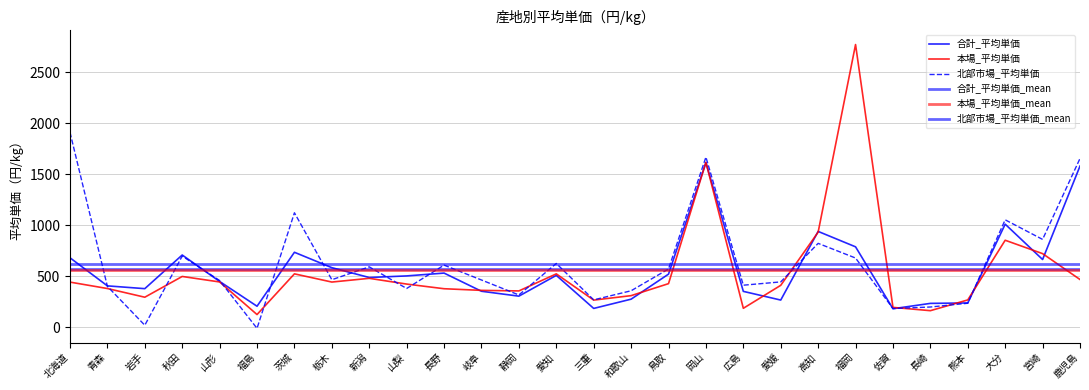

At which label does 北部市場_平均単価 reach its peak?

北海道